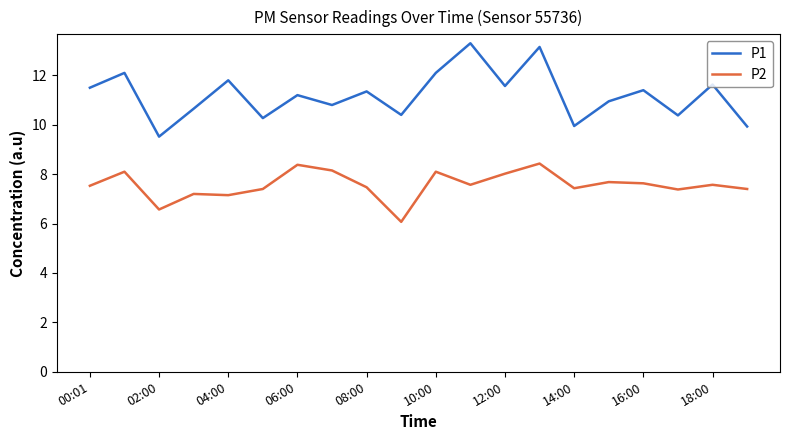

True or false: P2 and P1 cross at least once.

False